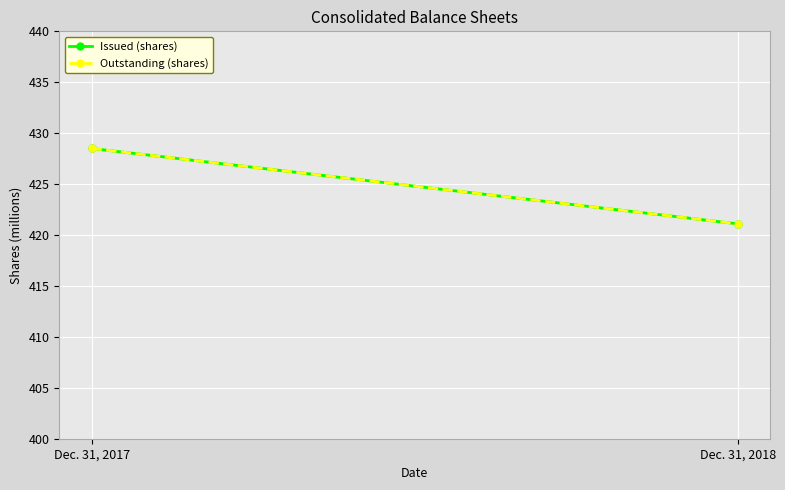

What is the sum of the Issued (shares) values at Dec. 31, 2018 and Dec. 31, 2017?

849.6